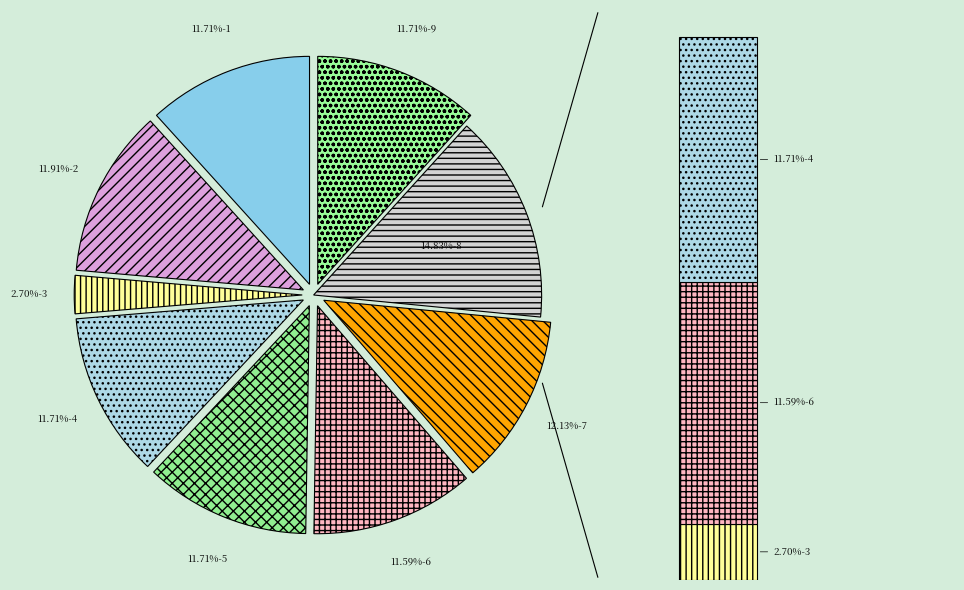

To the nearest percent, what portion does 2 represent?

12%